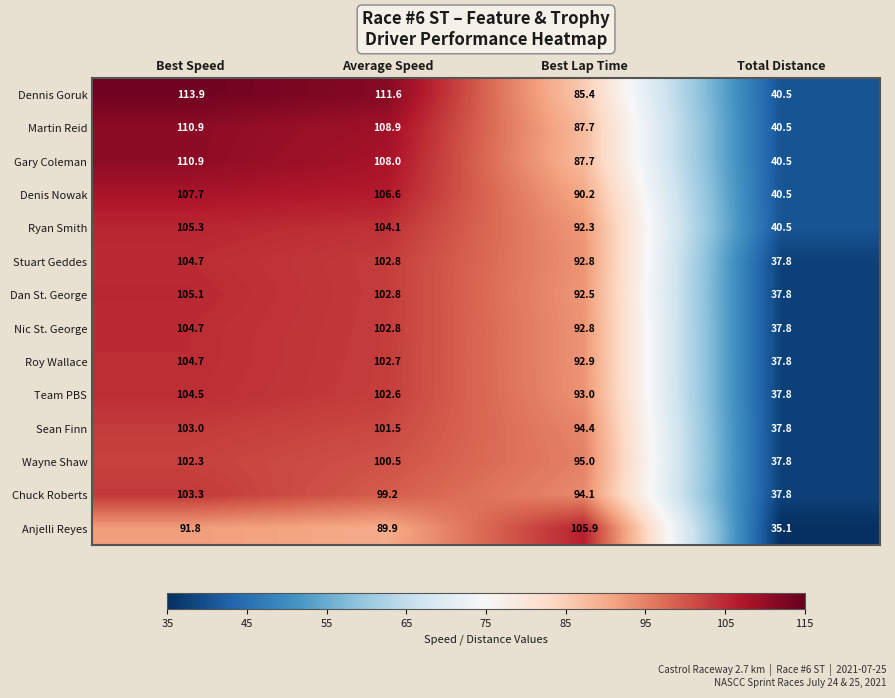

What is the approximate value of Roy Wallace at Best Speed?

104.7